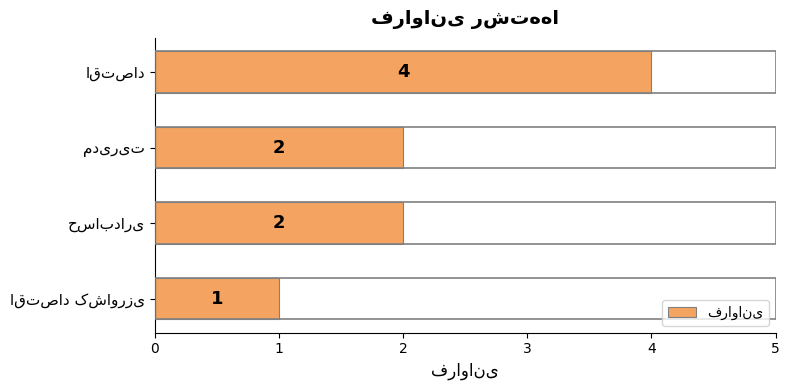

Count the number of data series in this chart.

1